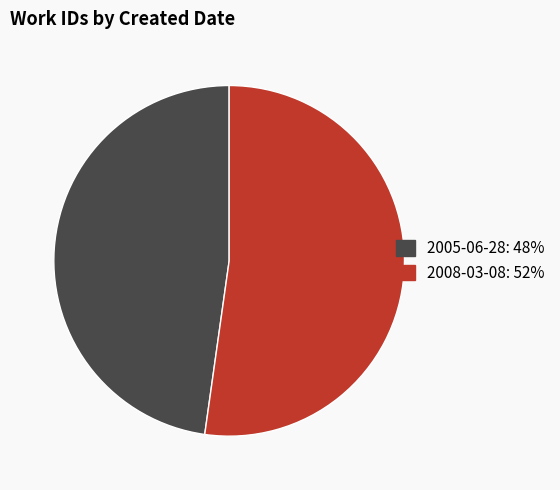

How many segments does this pie chart have?

2